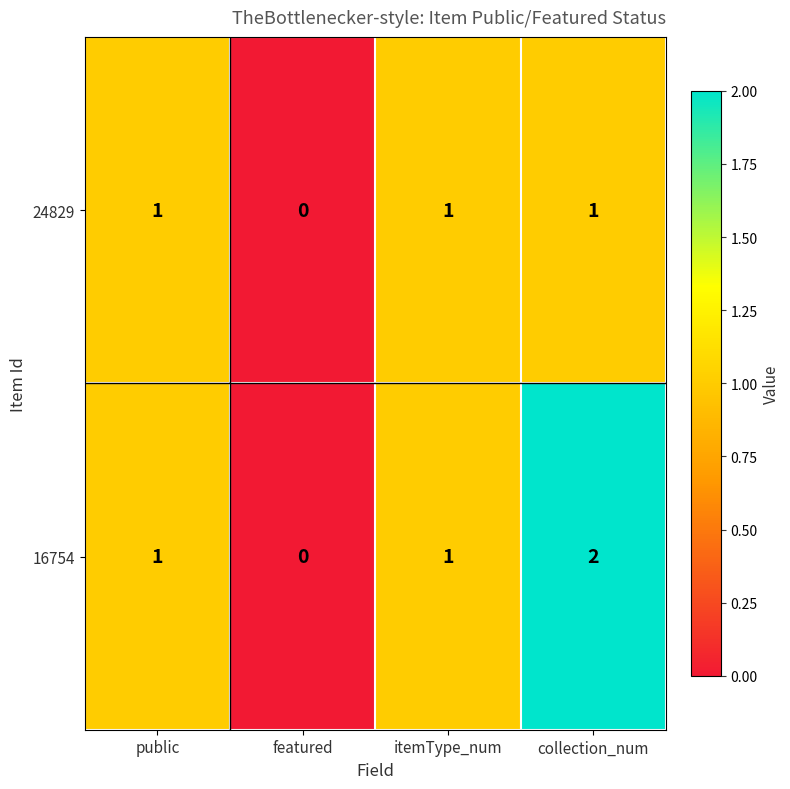

How many 24829 values are between 1 and 2?

3